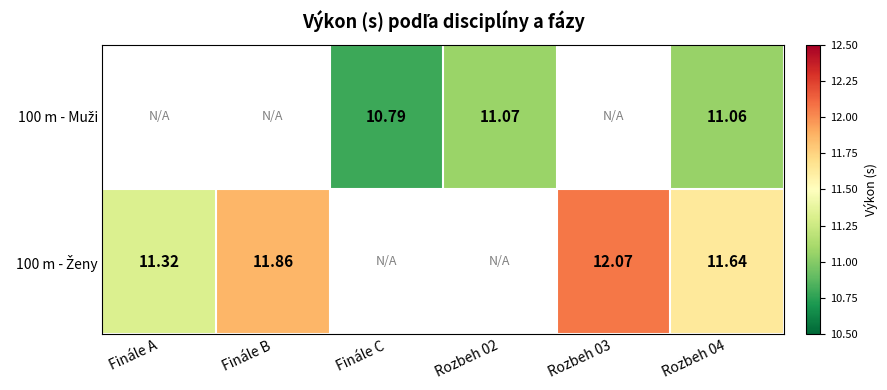

What is the difference between the maximum and minimum values in the 100 m - Ženy series?

0.8